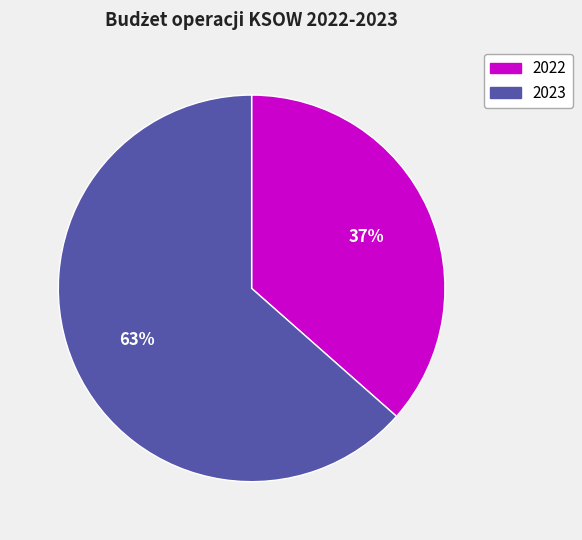

Is there any slice that represents more than half of the pie?

Yes